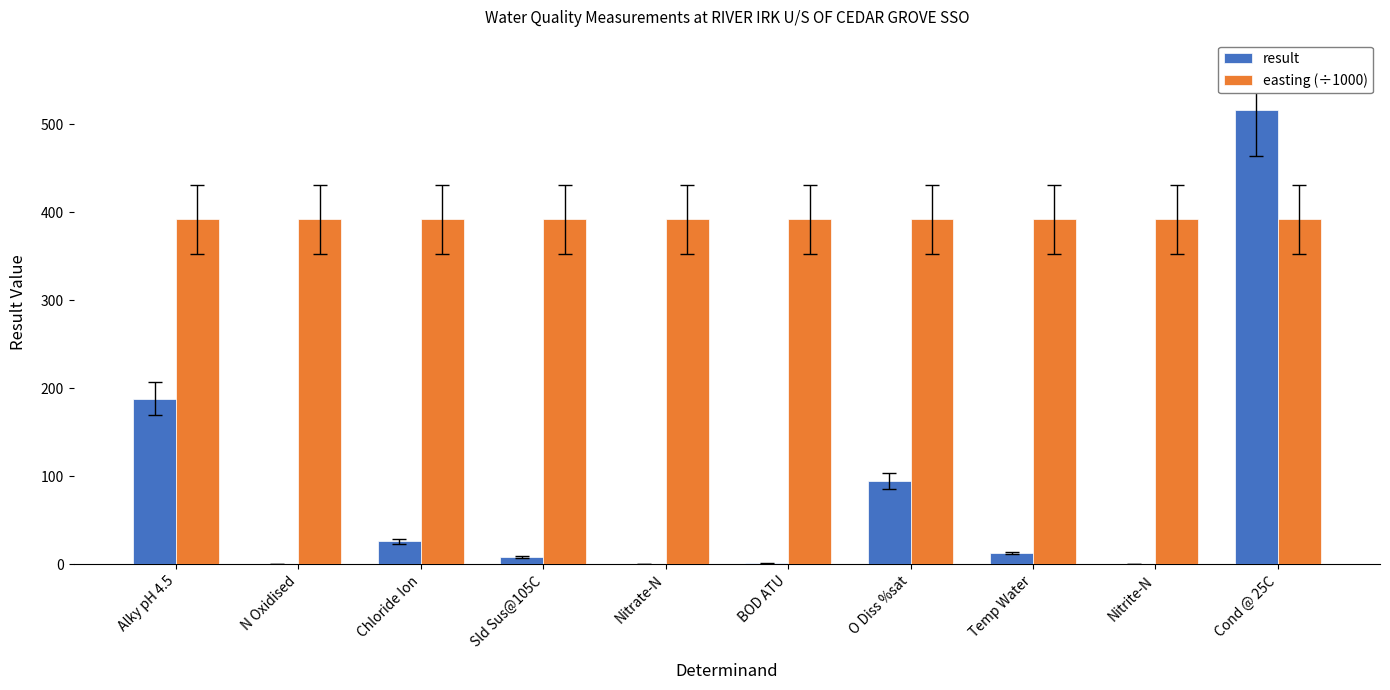

What is the total value across all series at Nitrate-N?

392.3